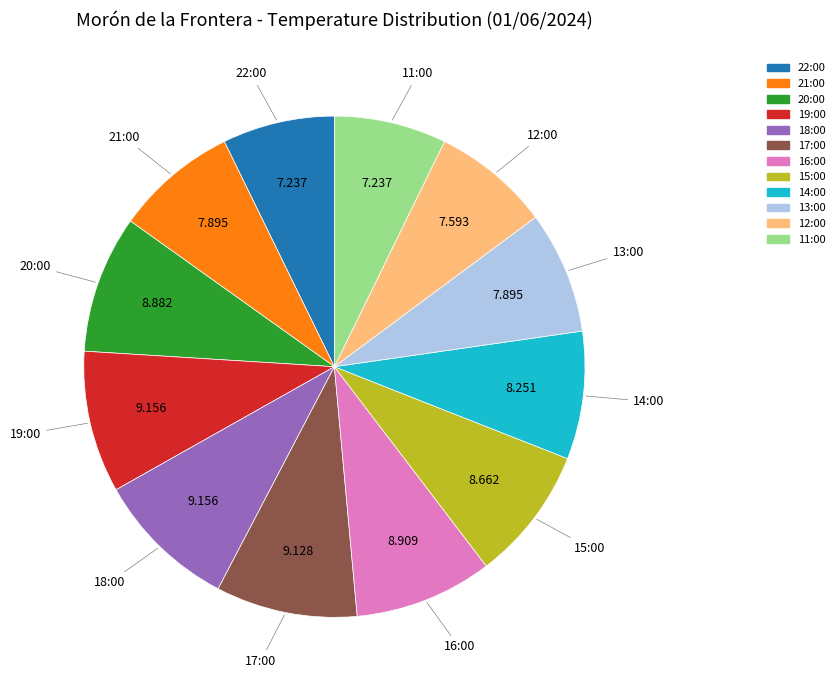

Does any single category account for the majority?

No